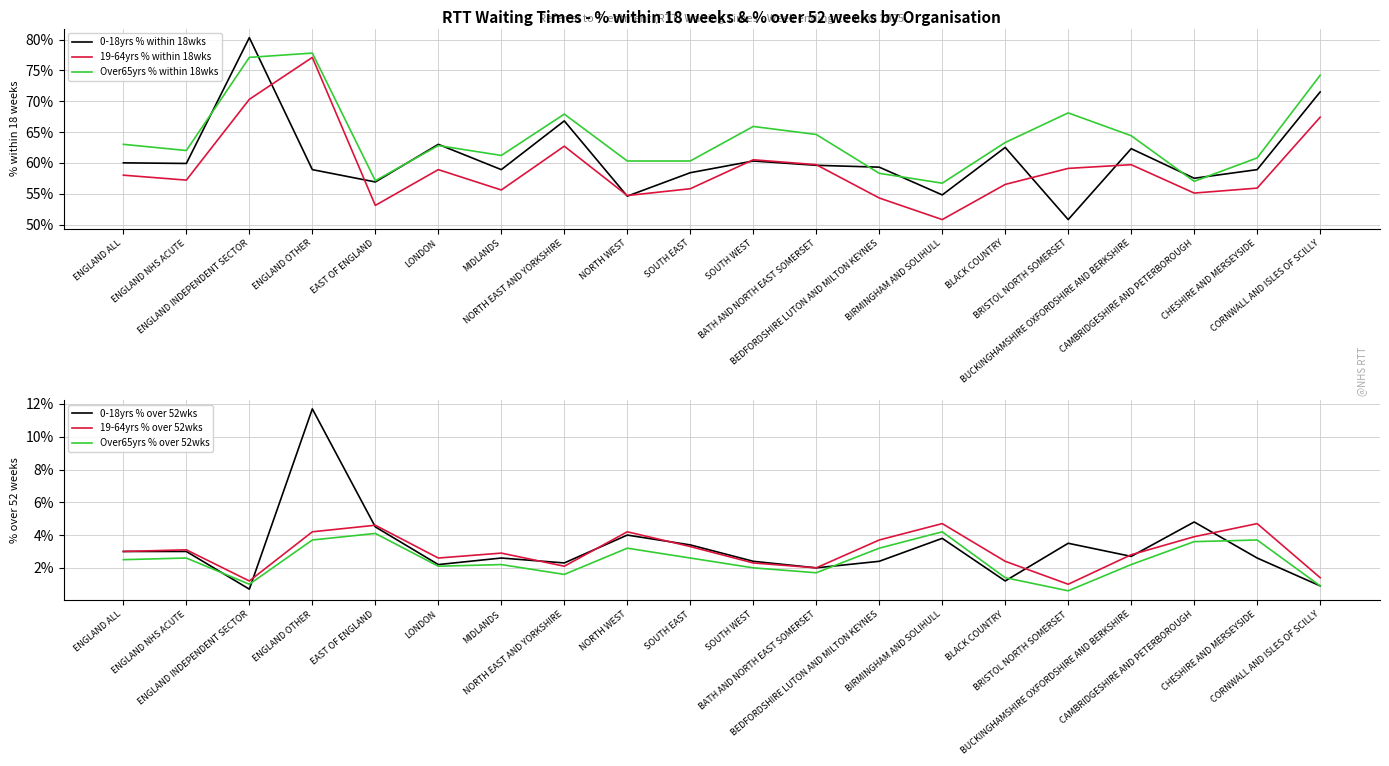

At which category is the sum across all series the highest?

ENGLAND OTHER